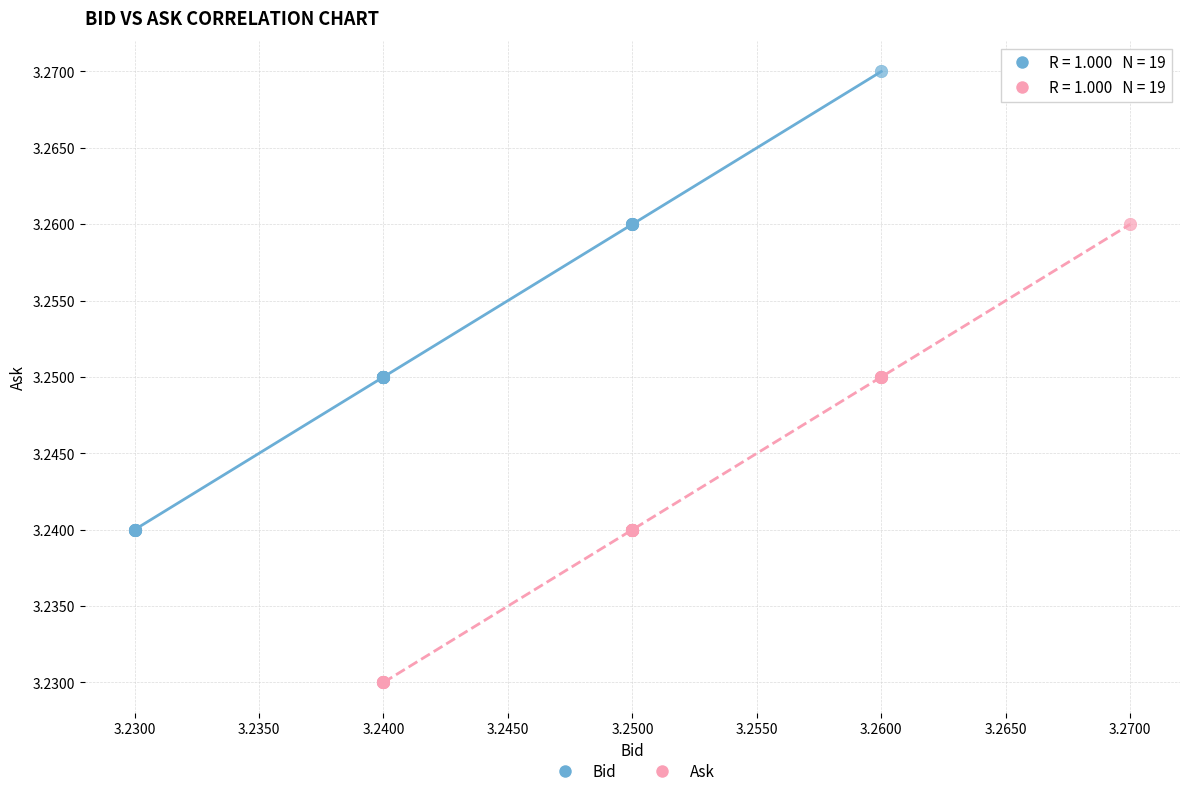

Which series contains the lowest Y value?

Ask